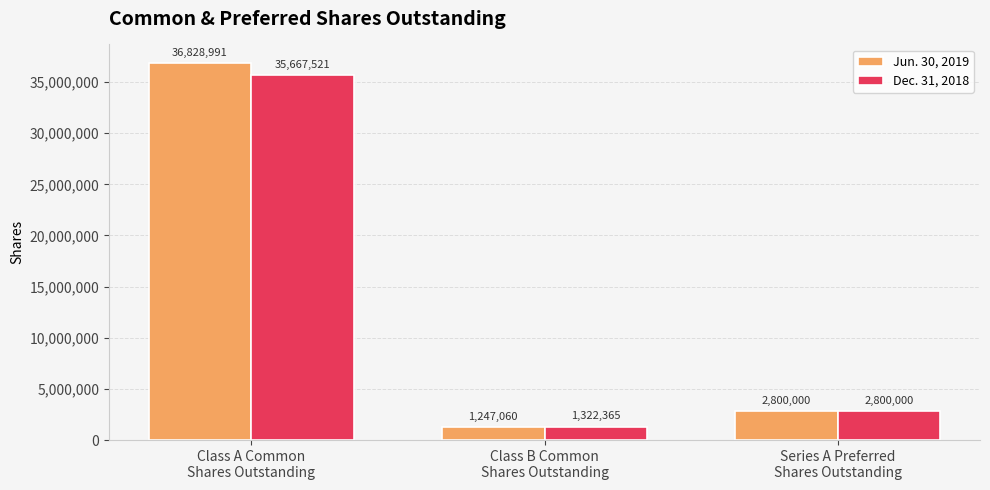

How many groups of bars are there?

3